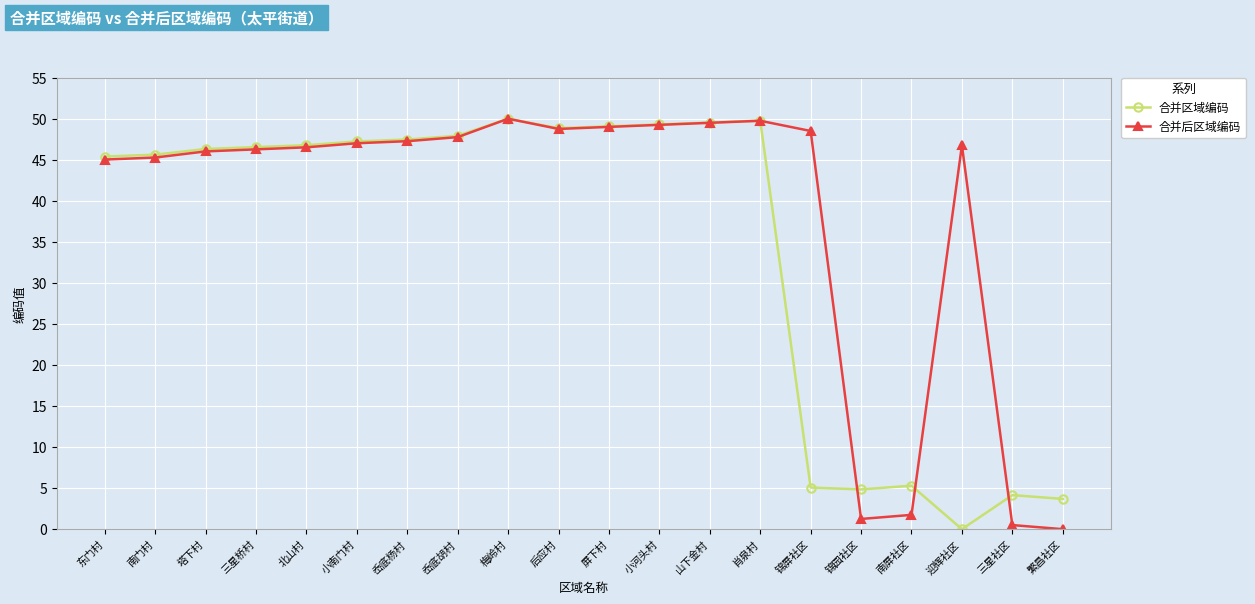

At 迎辉社区, list the series in order from smallest to largest.

合并区域编码, 合并后区域编码